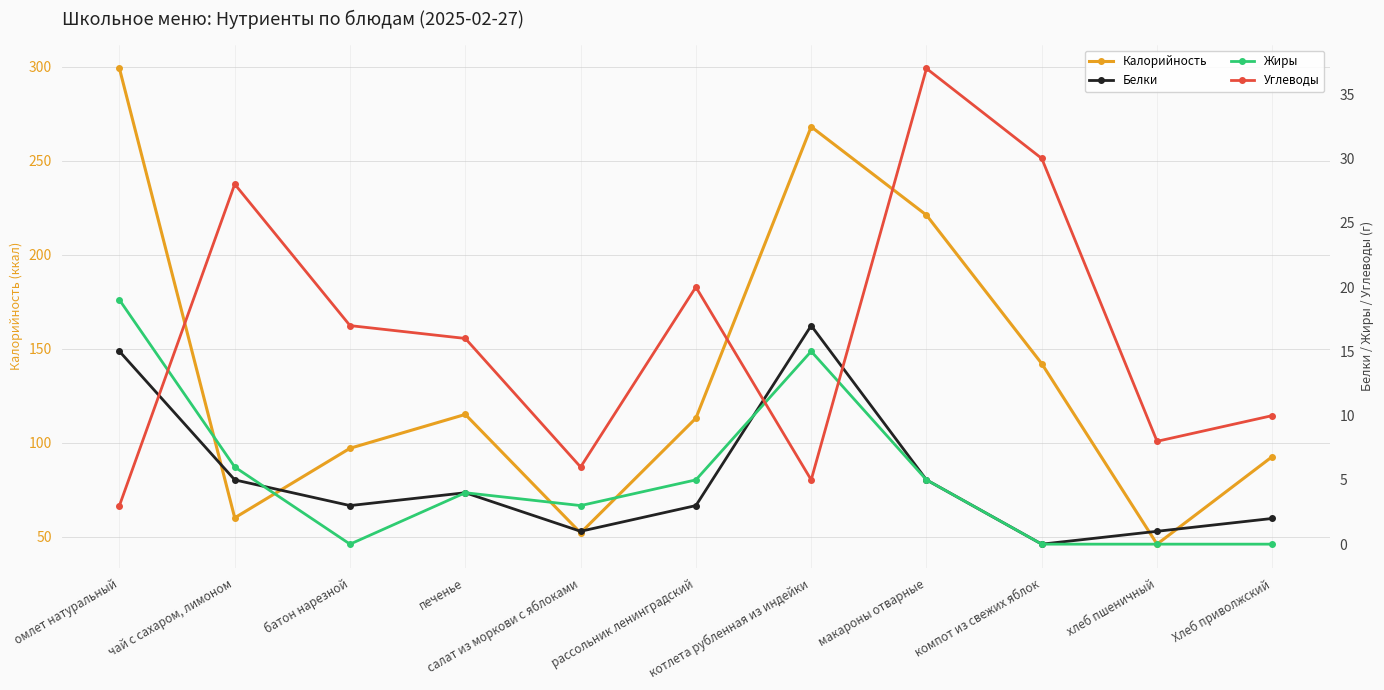

At хлеб пшеничный, list the series in order from largest to smallest.

Калорийность, Углеводы, Белки, Жиры